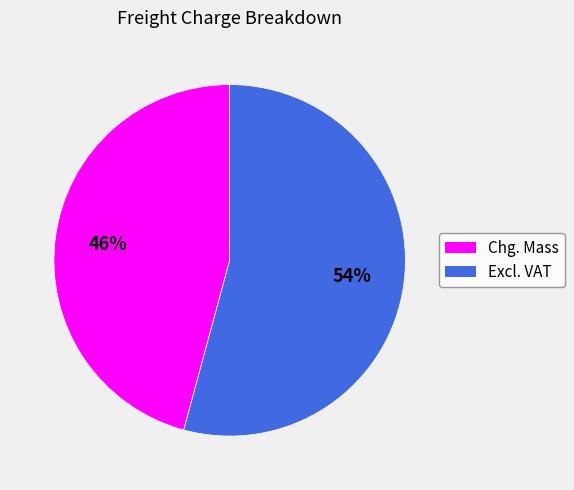

To the nearest percent, what is the difference between the Chg. Mass and Excl. VAT slice percentages?

8%